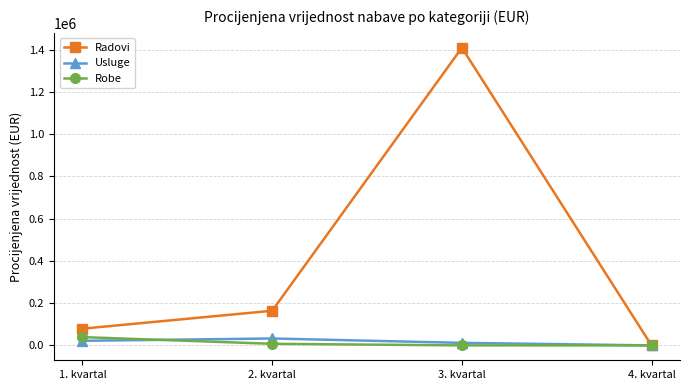

What is the difference between the highest and lowest values at 2. kvartal?

156543.8